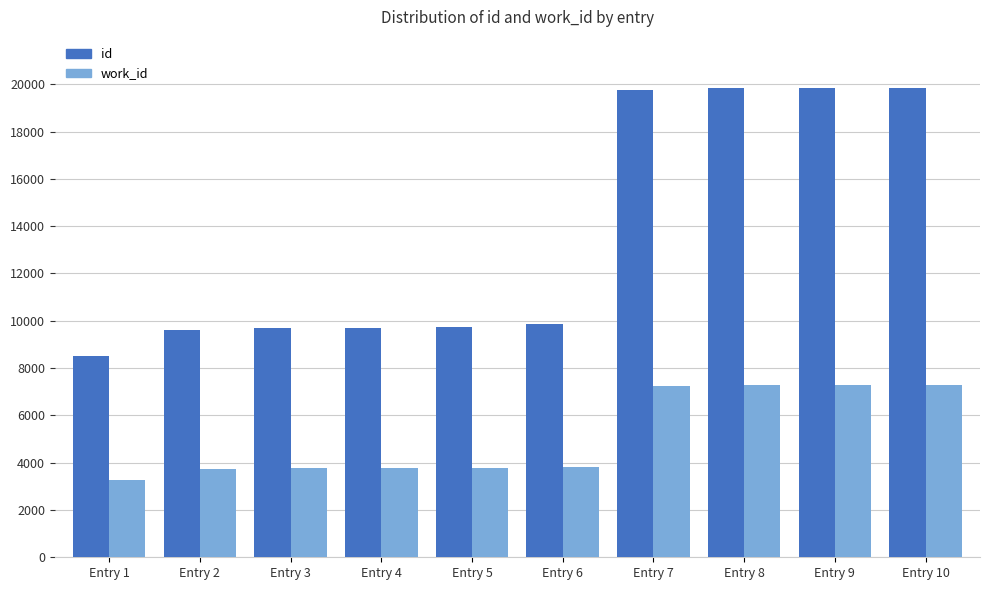

What is the value of the work_id bar at the 4th from the left?

3768